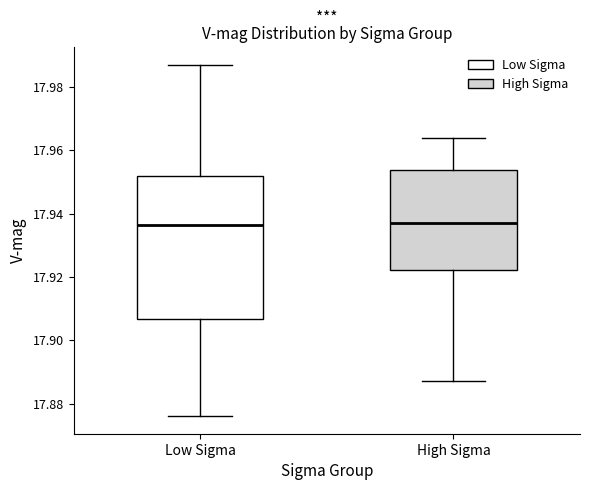

Which box is the tallest, from its lower edge to its upper edge?

Low Sigma